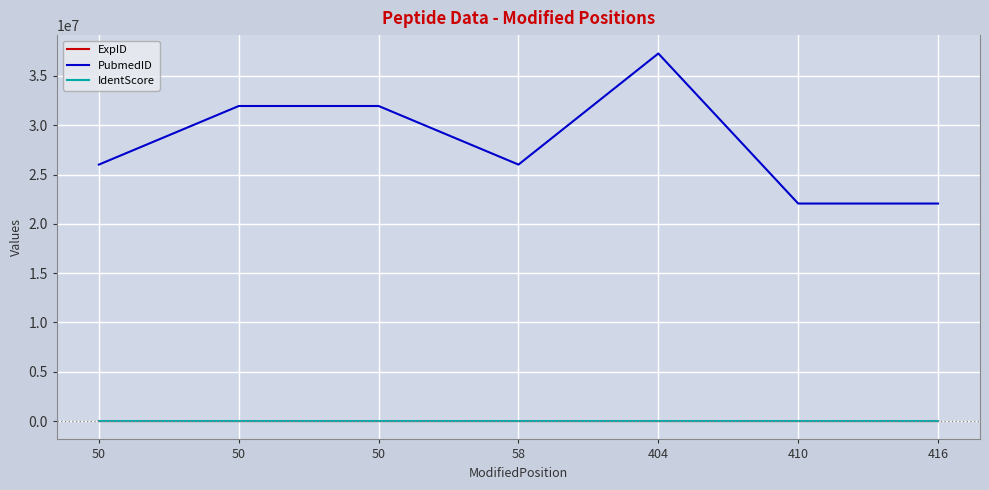

What are all the series names shown in the legend?

ExpID, PubmedID, IdentScore